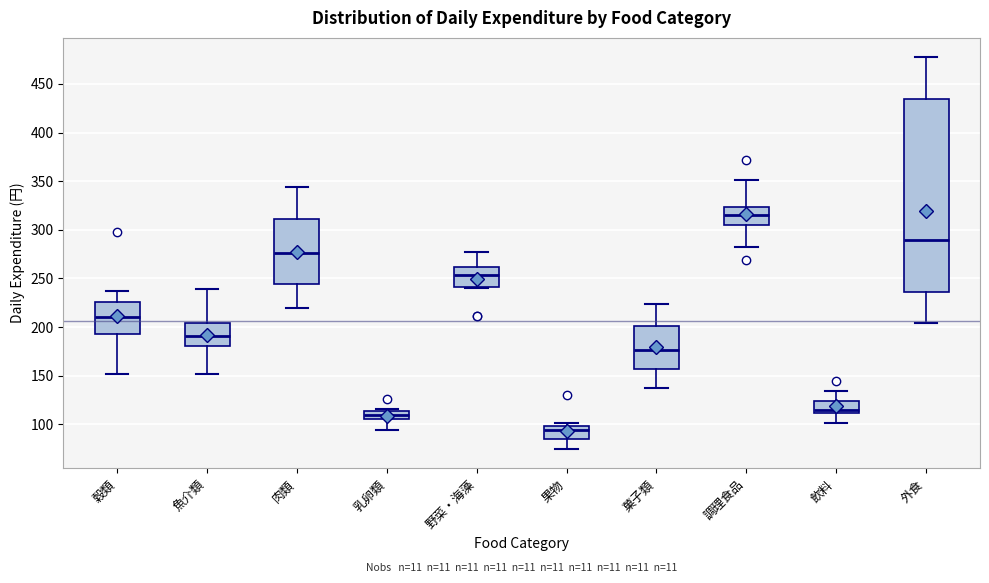

Which box has the lowest median line?

果物